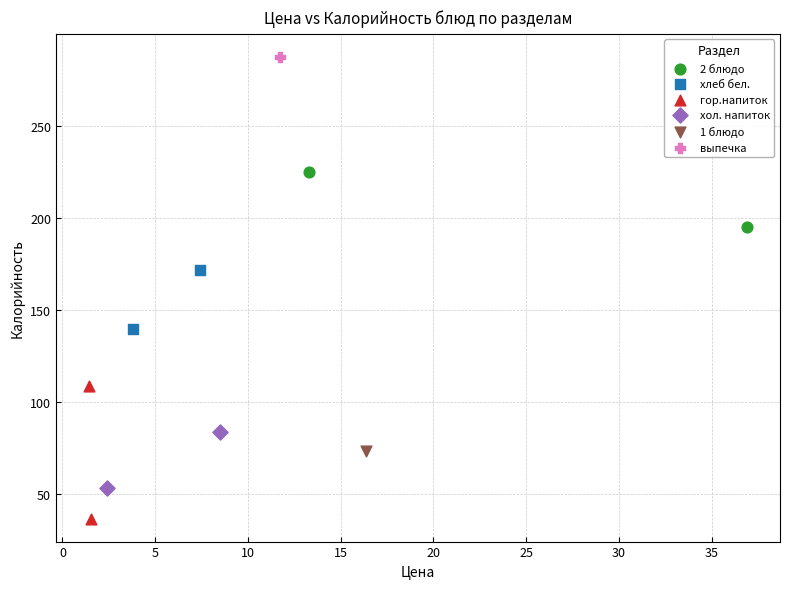

Which series reaches the minimum Y coordinate?

гор.напиток